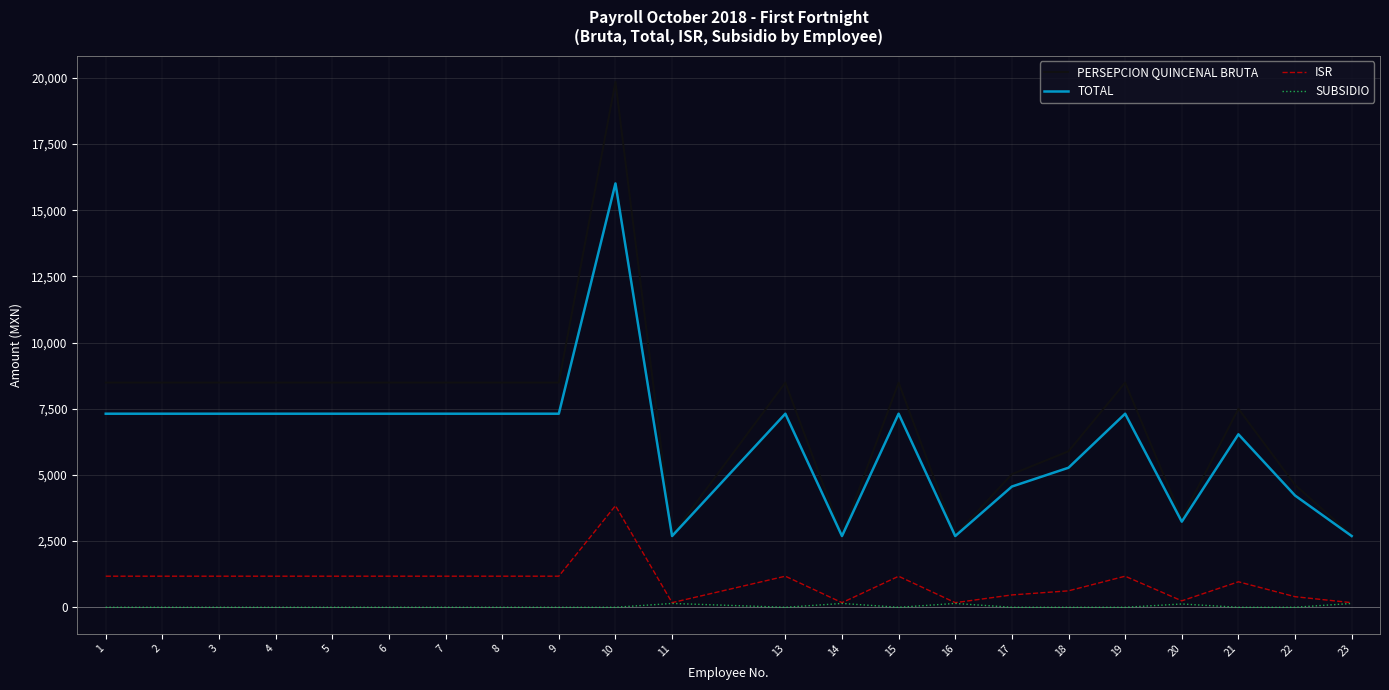

True or false: SUBSIDIO and TOTAL intersect in this chart.

False